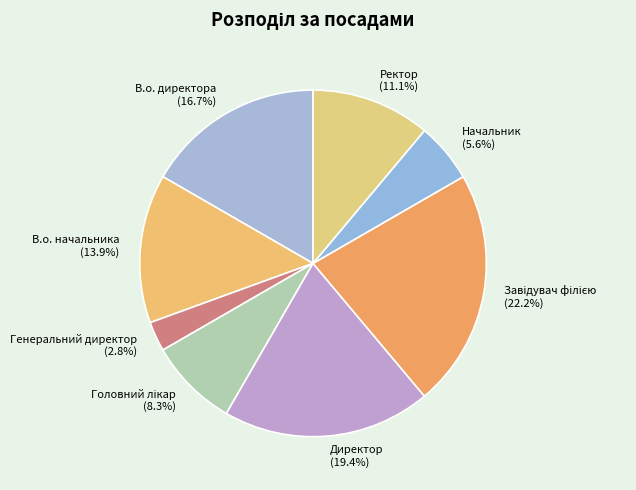

Is there any slice that represents more than half of the pie?

No